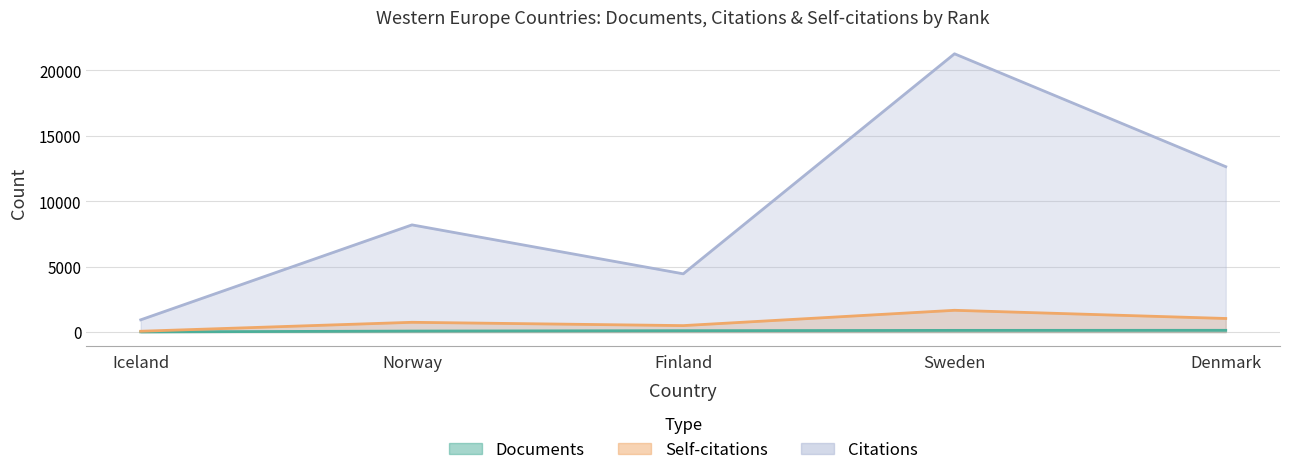

What is the greatest value displayed?

21273